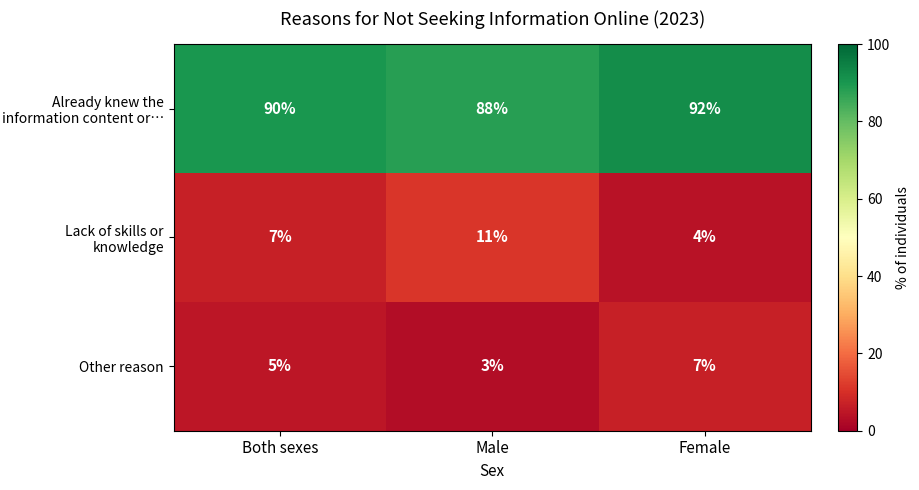

The Other reason series shows 7 at Female. True or false?

True